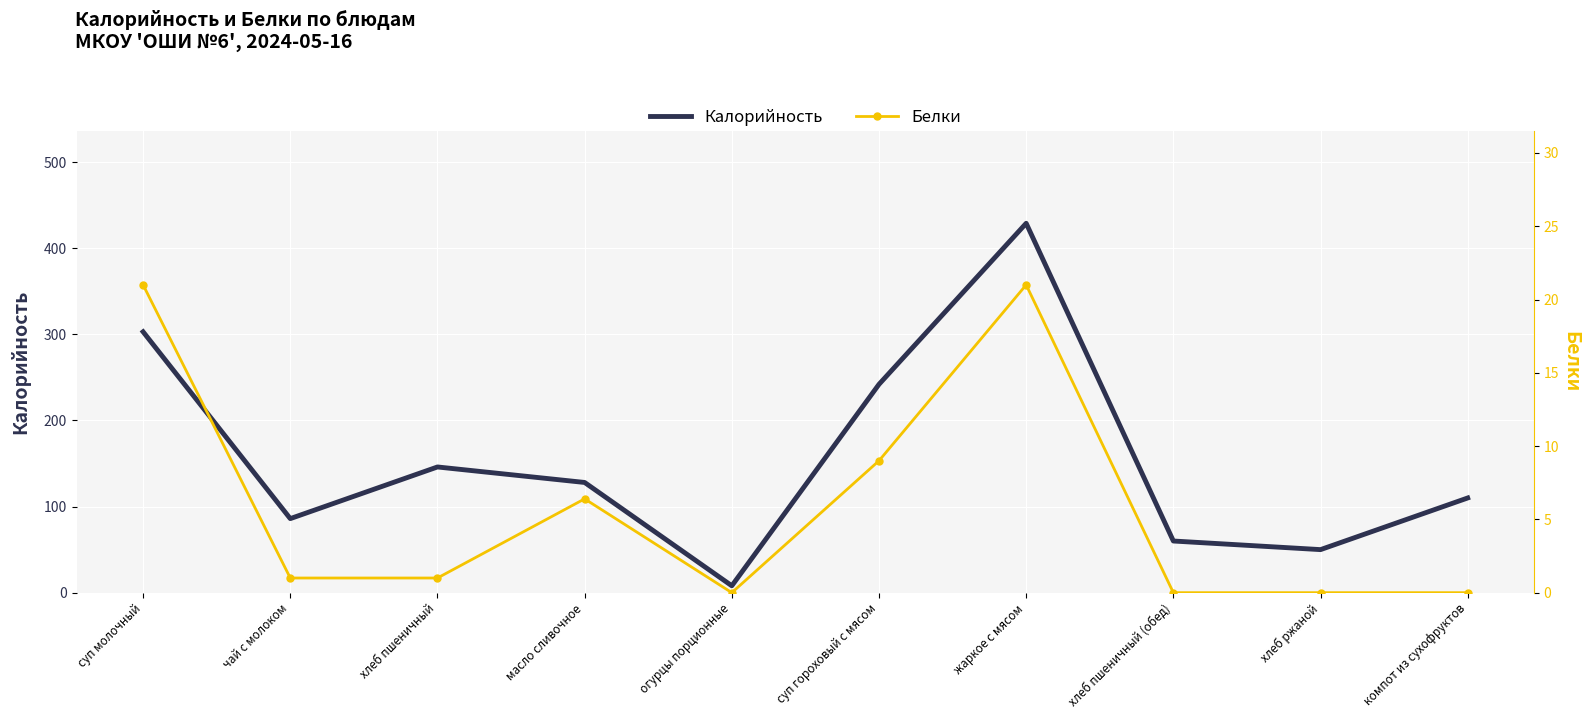

What is the greatest value displayed?

429.0